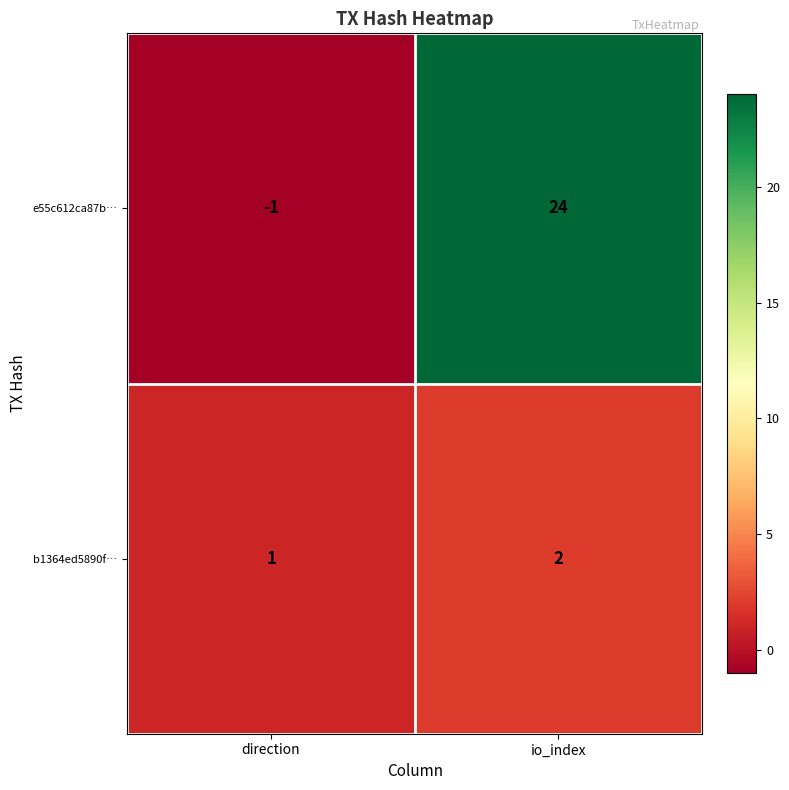

Which series changed the most between direction and io_index?

e55c612ca87b…